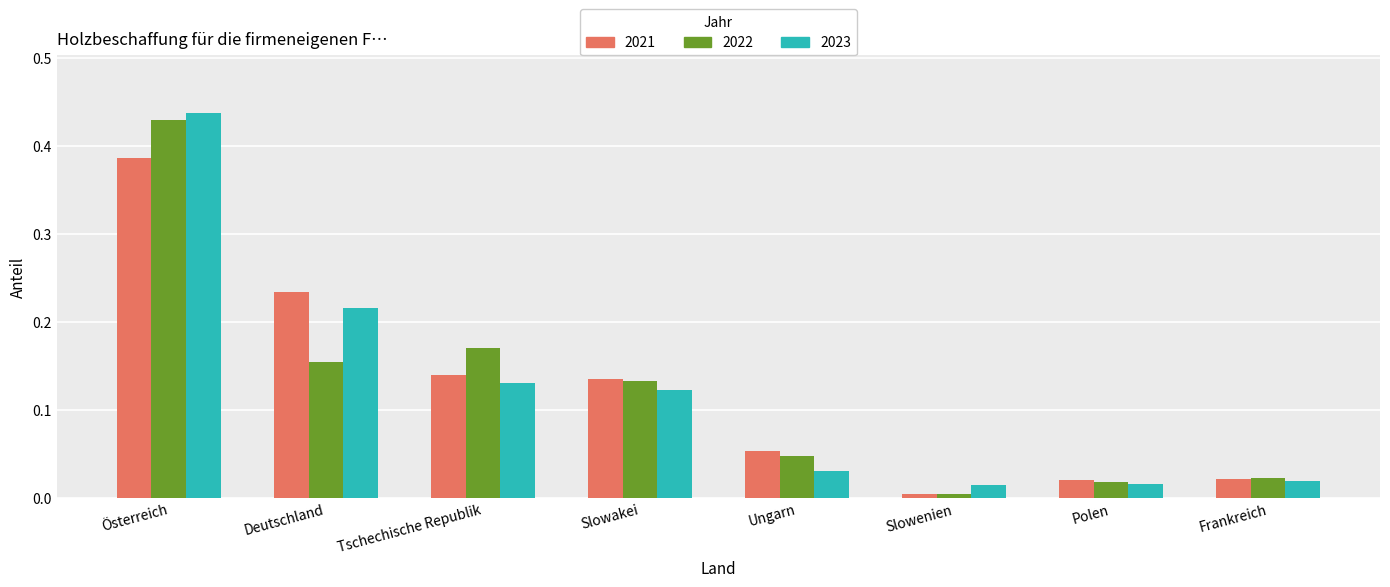

Which series changed the most between Deutschland and Slowakei?

2021